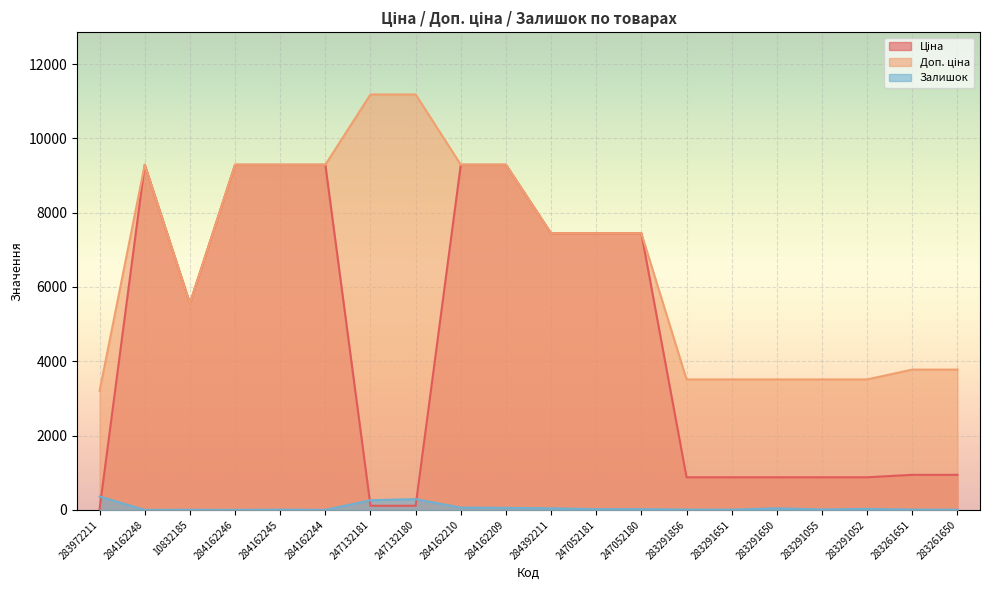

What is the difference between the highest and lowest values at 284162209?

9235.5